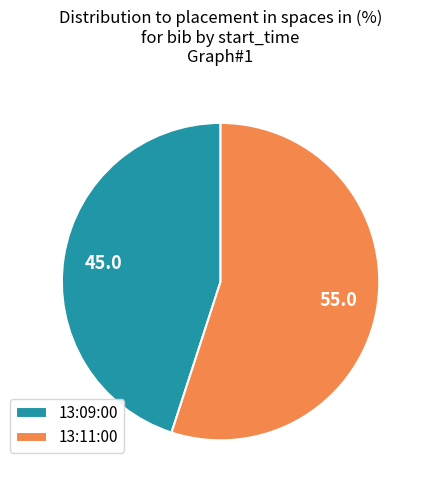

Is the sum of 13:11:00 and 13:09:00 greater than half?

Yes